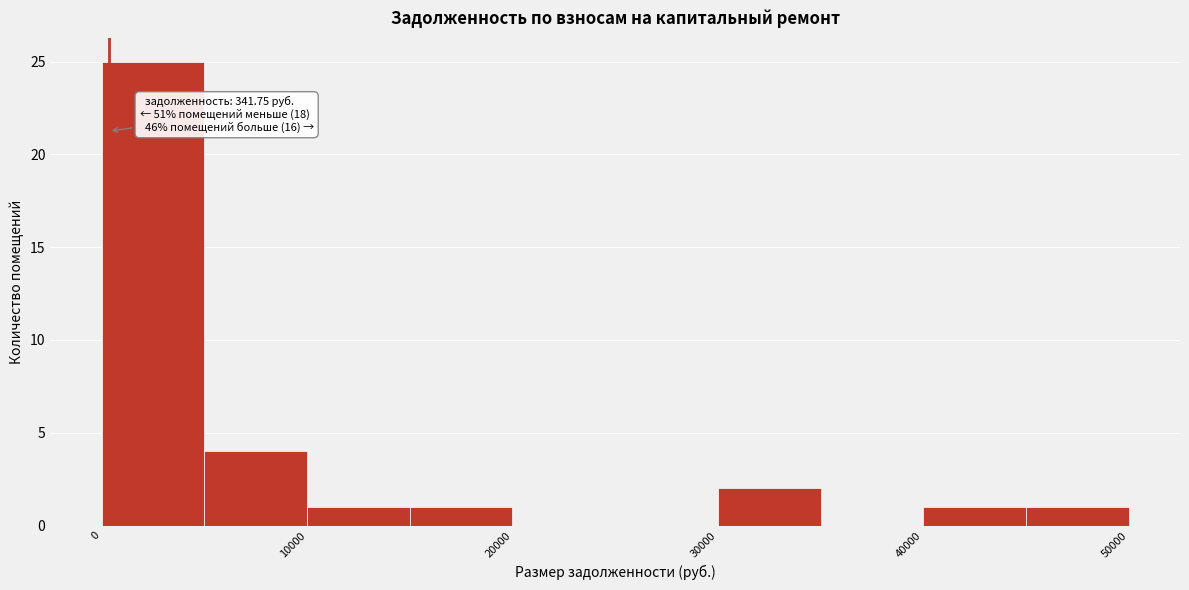

Which range on the x-axis has the tallest bar?

0 to 5000